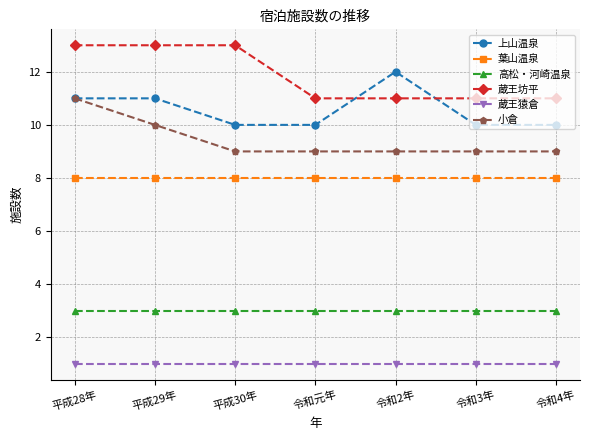

The value of 小倉 at 令和元年 is 13. True or false?

False